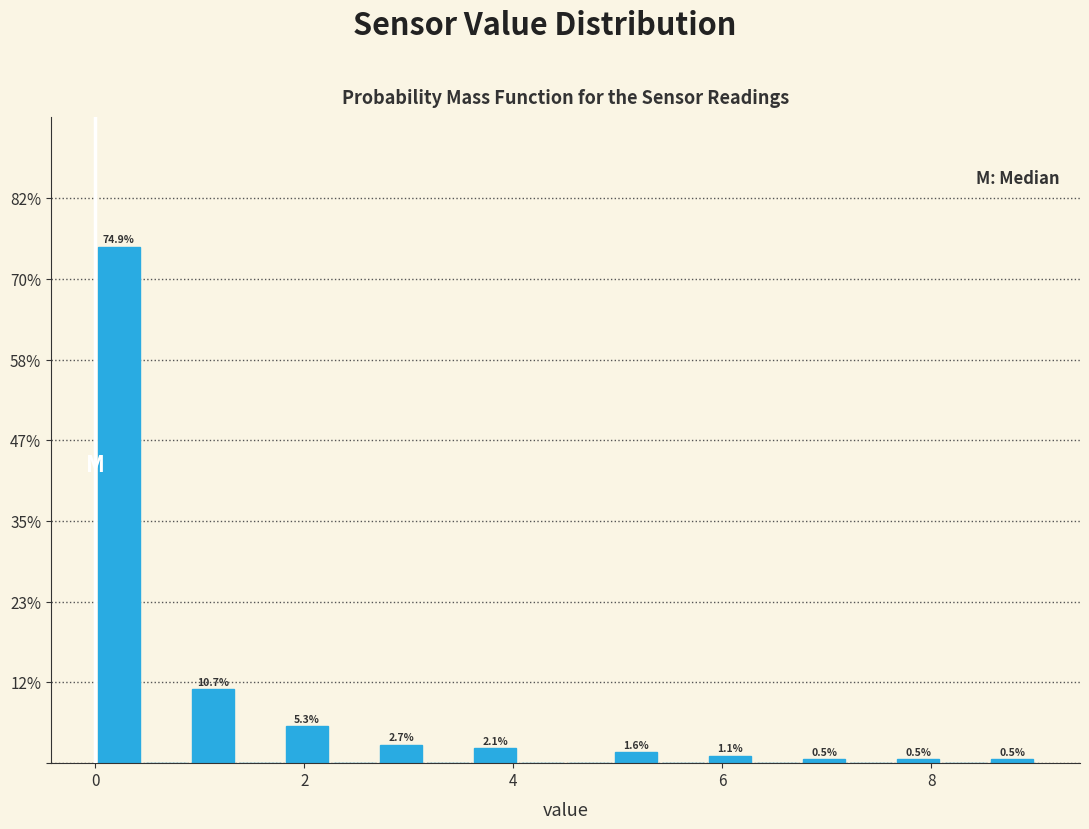

Read against the x-axis, roughly where is the centre of the tallest bar?

0.2